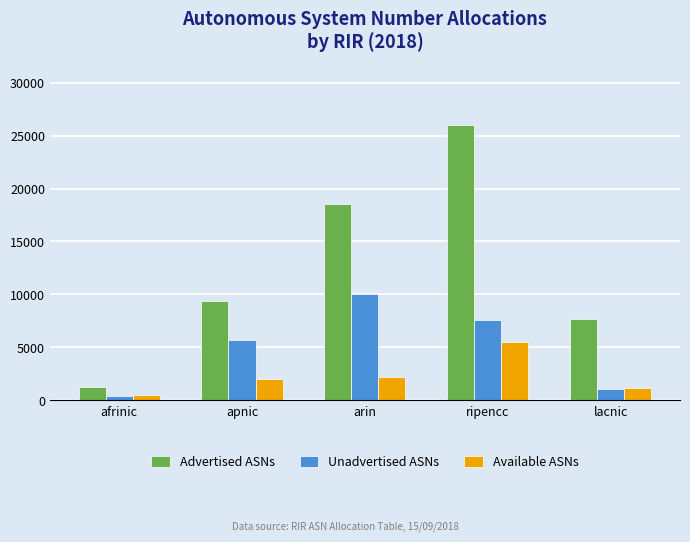

At which category is the sum across all series the highest?

ripencc